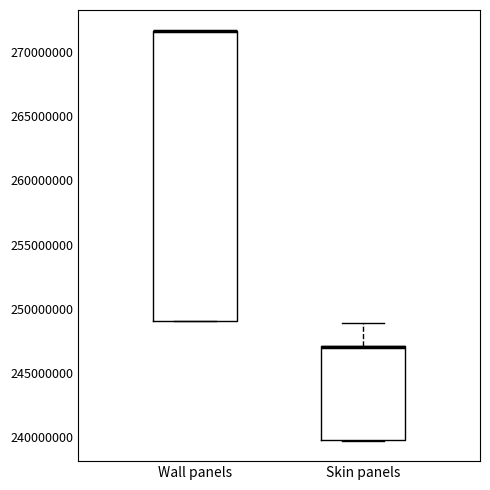

Which box is the tallest, from its lower edge to its upper edge?

Wall panels